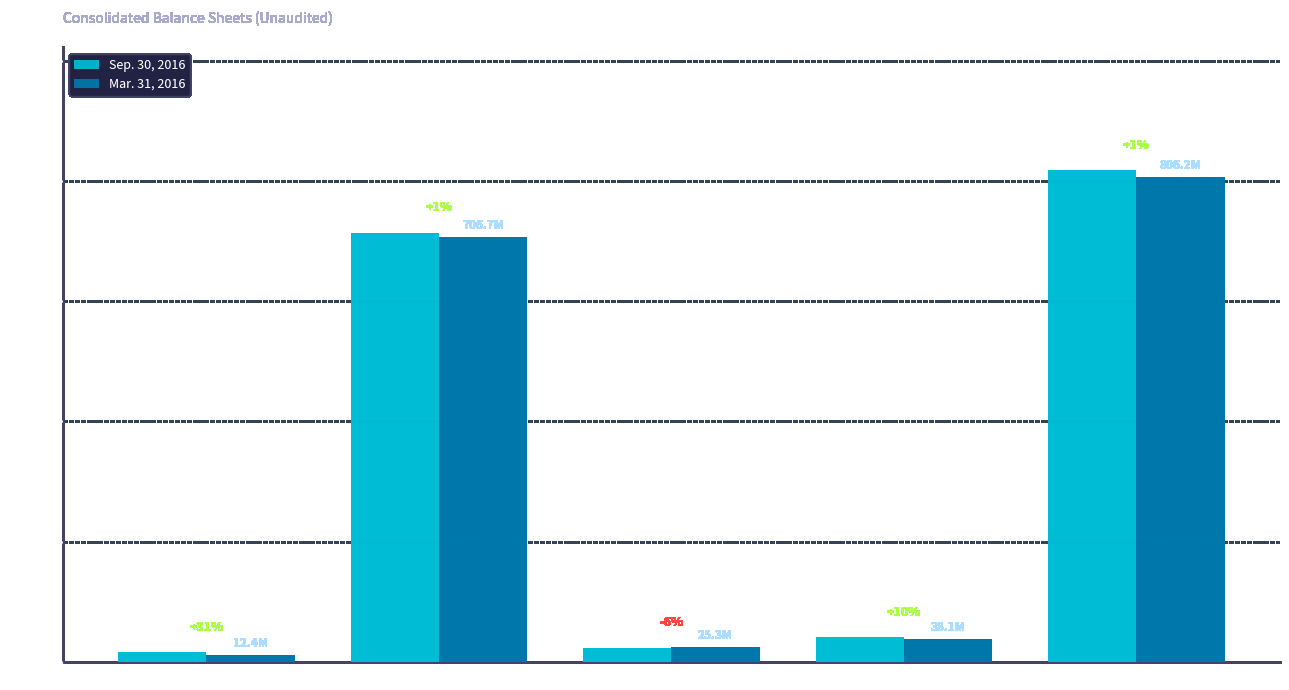

Which series has the widest spread of values?

Sep. 30, 2016